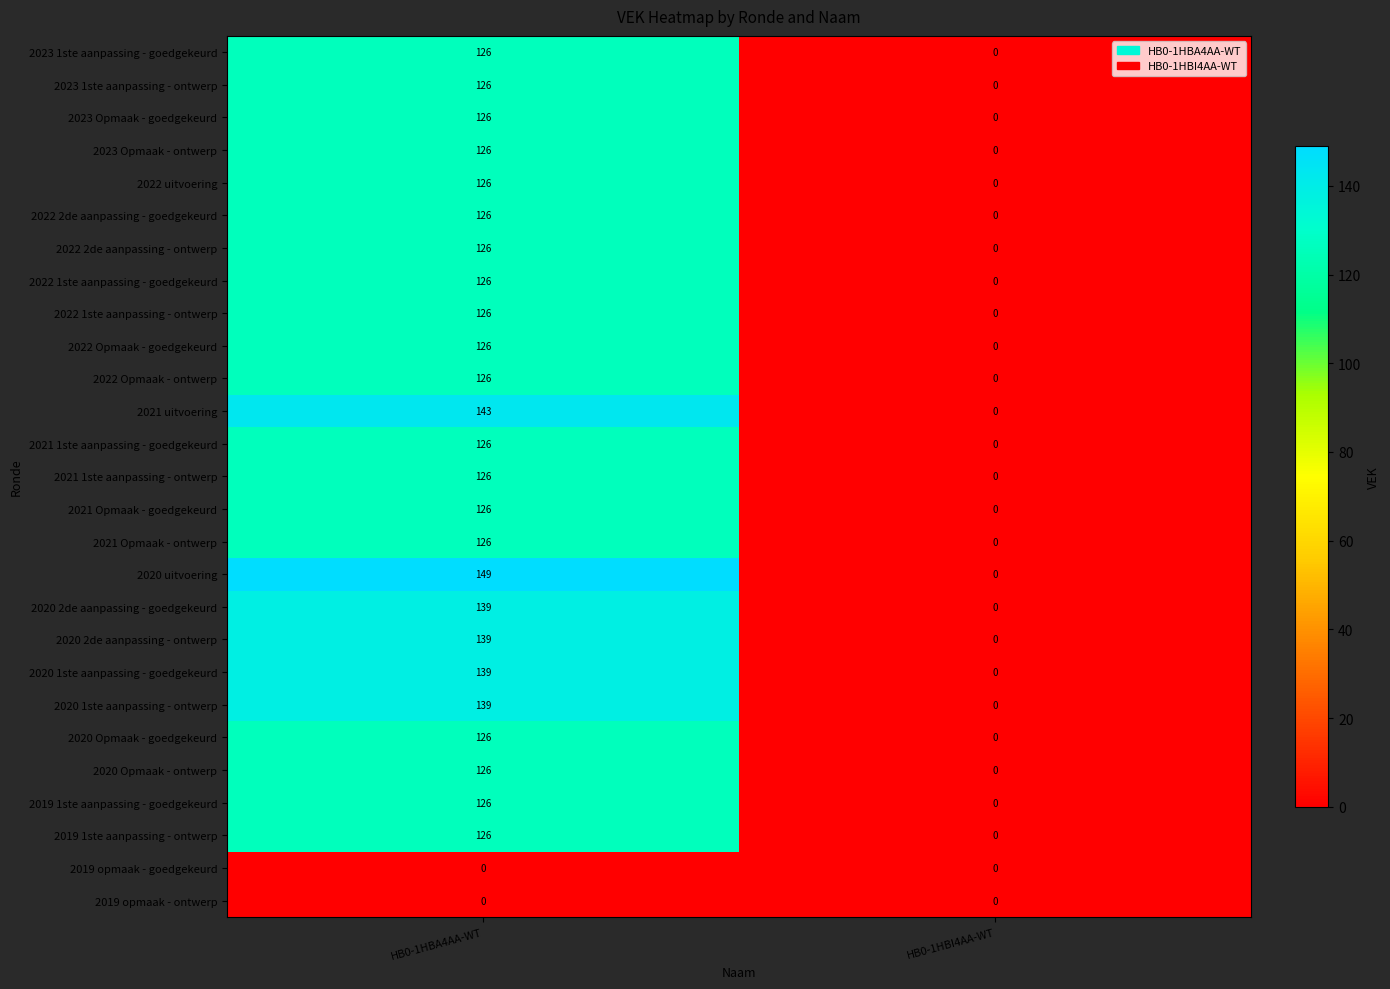

List the labels in order of 2021 uitvoering value, smallest first.

HB0-1HBI4AA-WT, HB0-1HBA4AA-WT